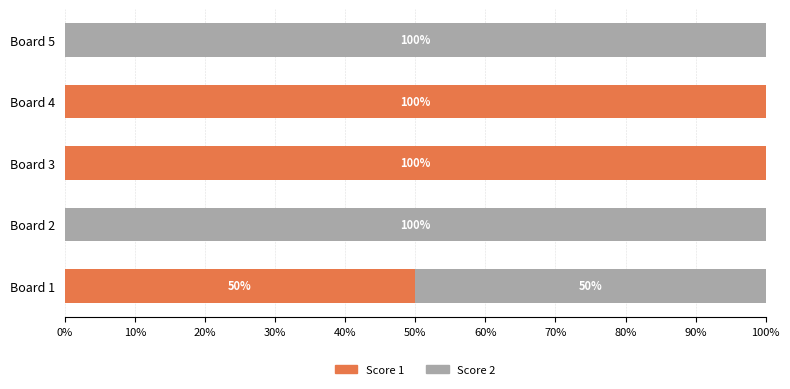

What is the sum of all Score 1 values?

250